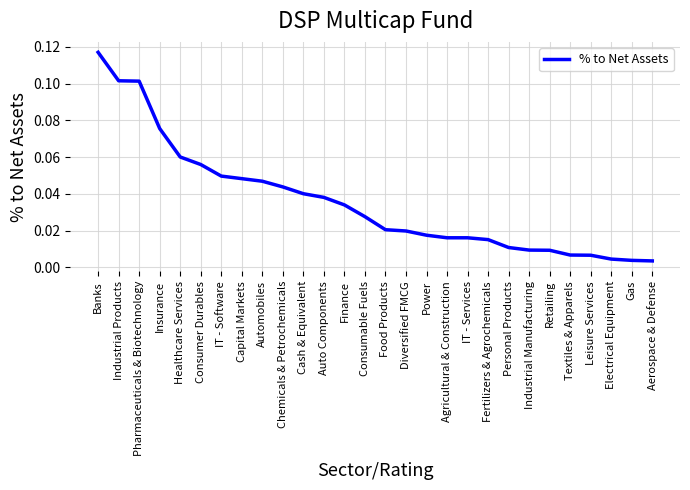

What is the sum of all values?

1.0